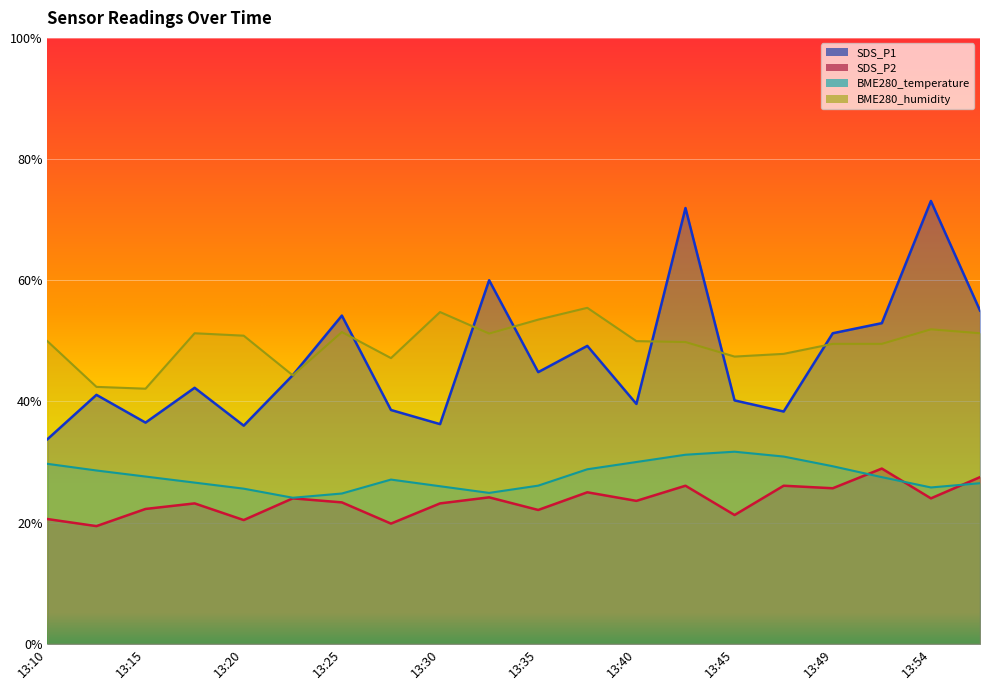

What is the difference between the SDS_P2 values at 13:42 and 13:30?

2.9